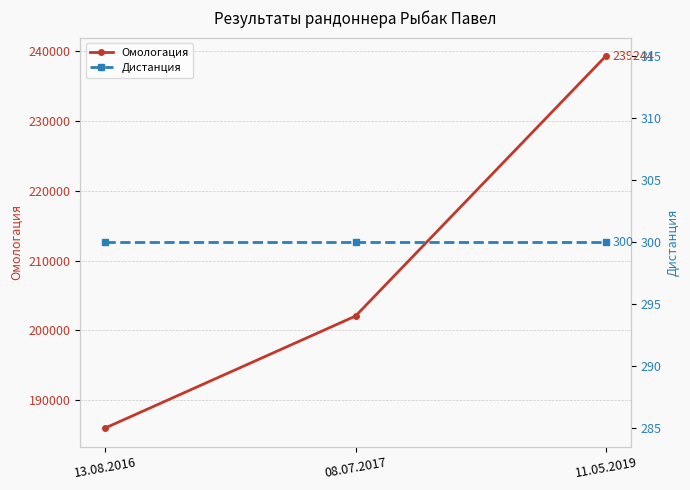

The value of Дистанция at 08.07.2017 is 458. True or false?

False